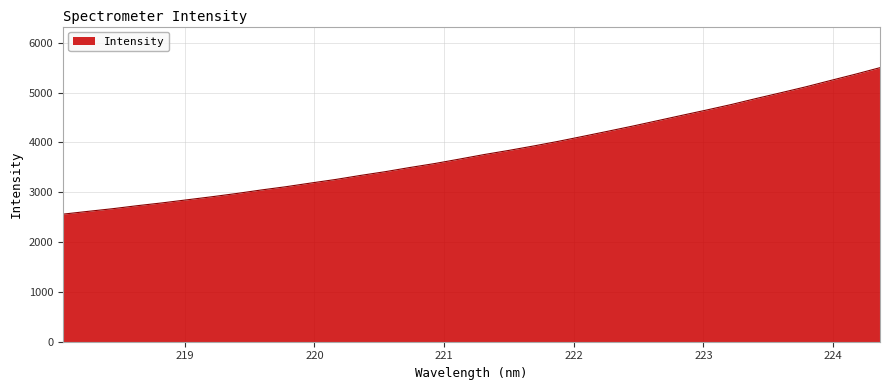

What is the minimum value shown in the chart?

2560.0